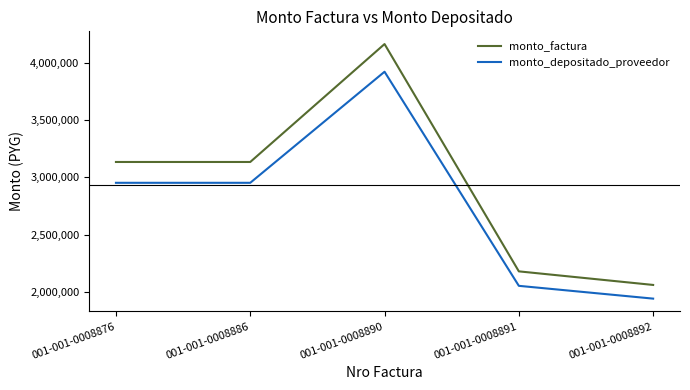

The value of monto_depositado_proveedor at 001-001-0008892 is 1940145. True or false?

True